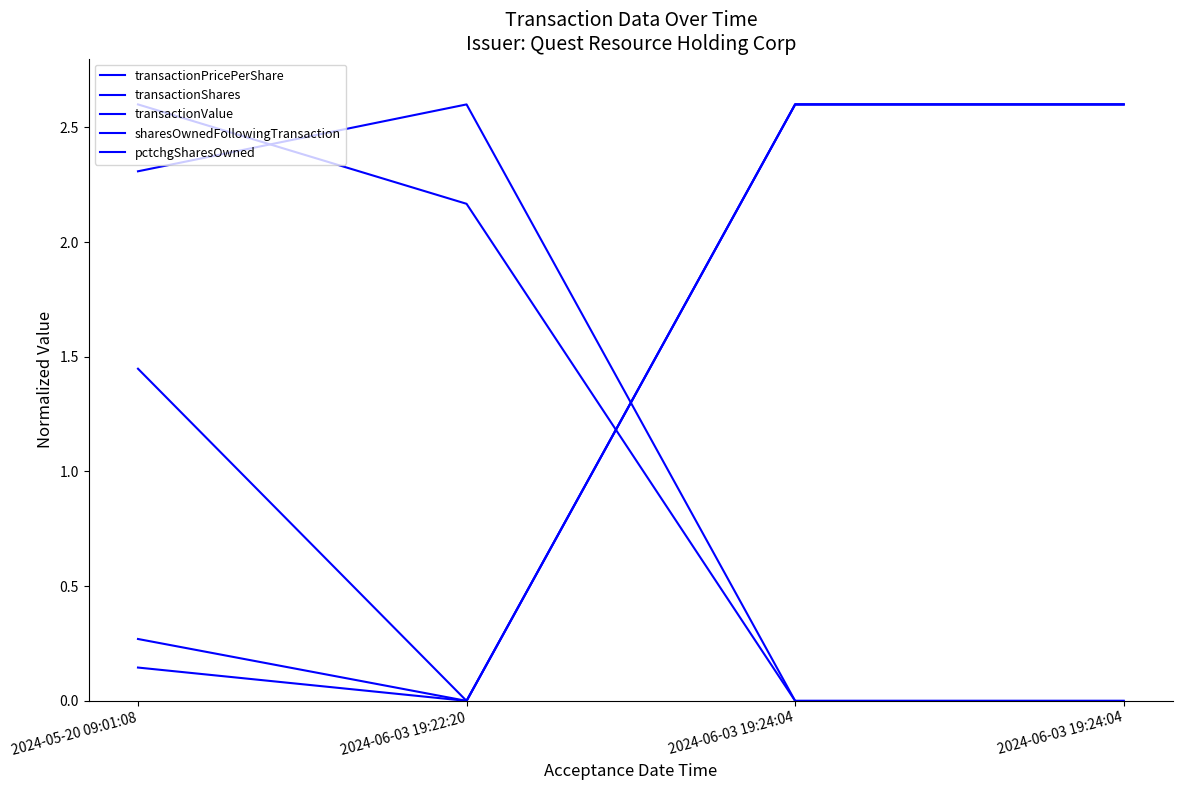

Does the chart display data point markers on the line(s)?

No